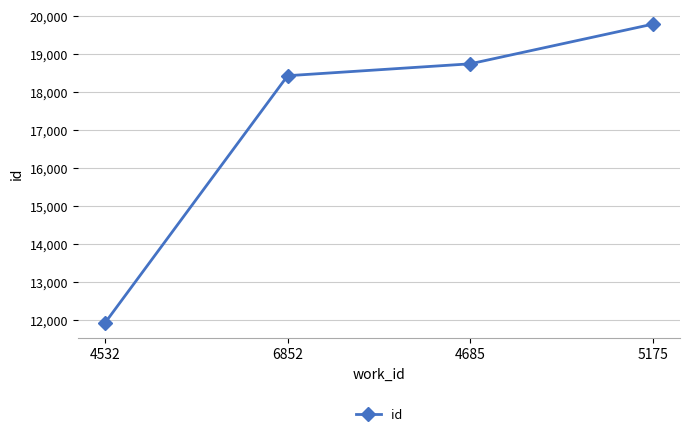

What is the difference between the values at 6852 and 4532?

6506